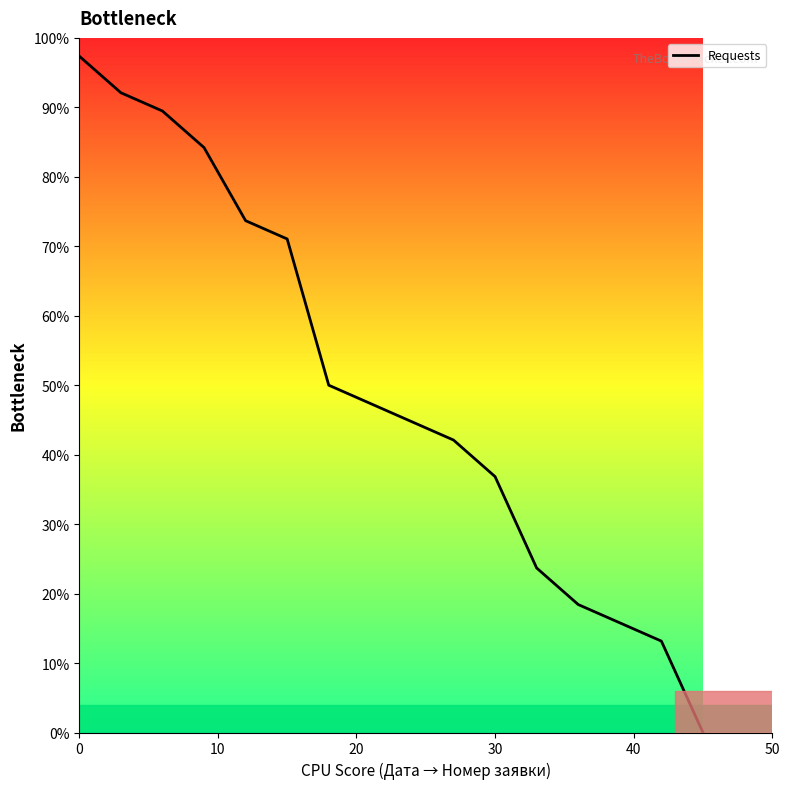

What is the greatest value displayed?

97.4